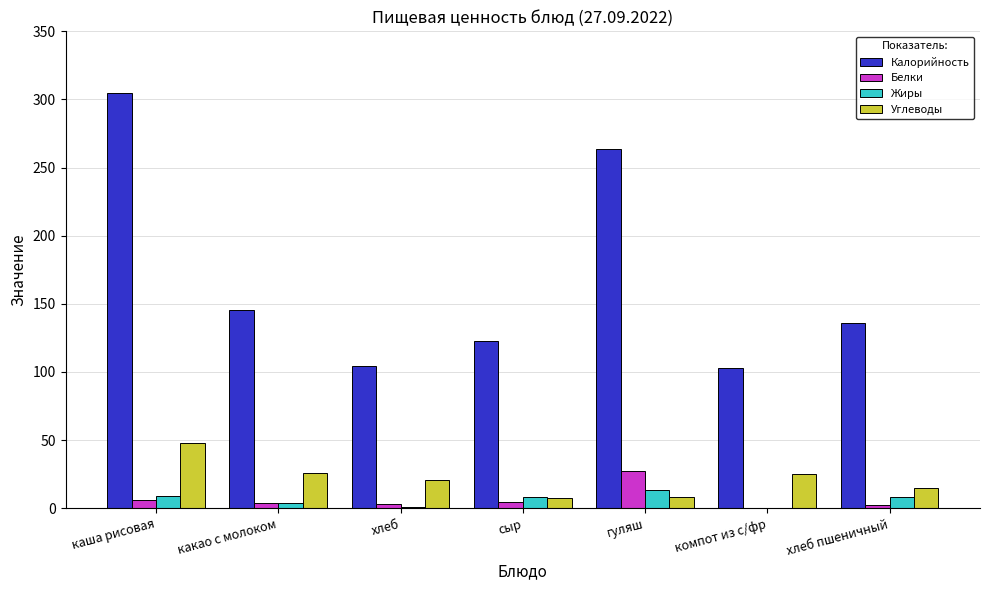

Which series has the largest range (max minus min)?

Калорийность